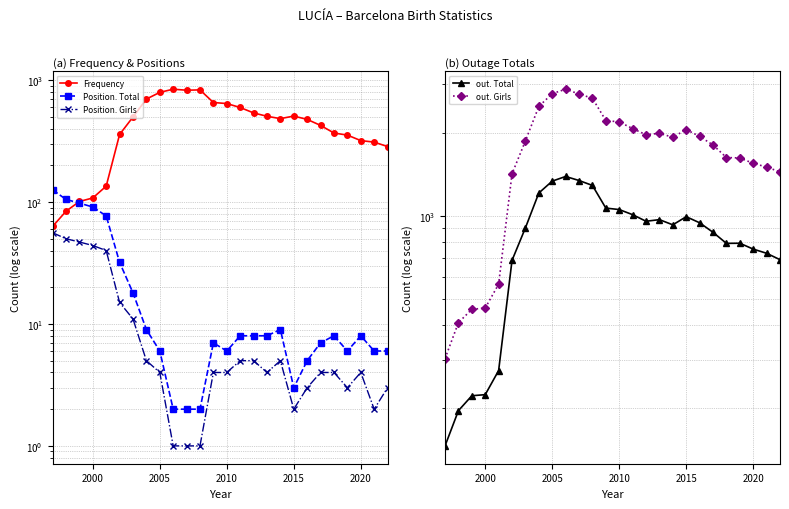

What is the value of the Position. Girls point at the 8th from the left?

5